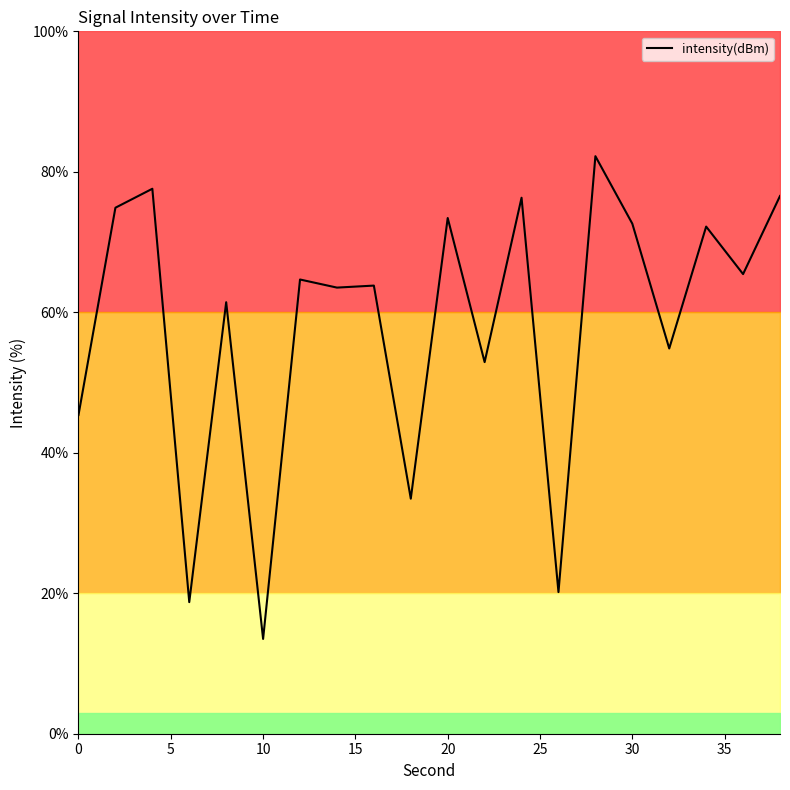

The intensity(dBm) series shows 73.4 at 20. True or false?

True